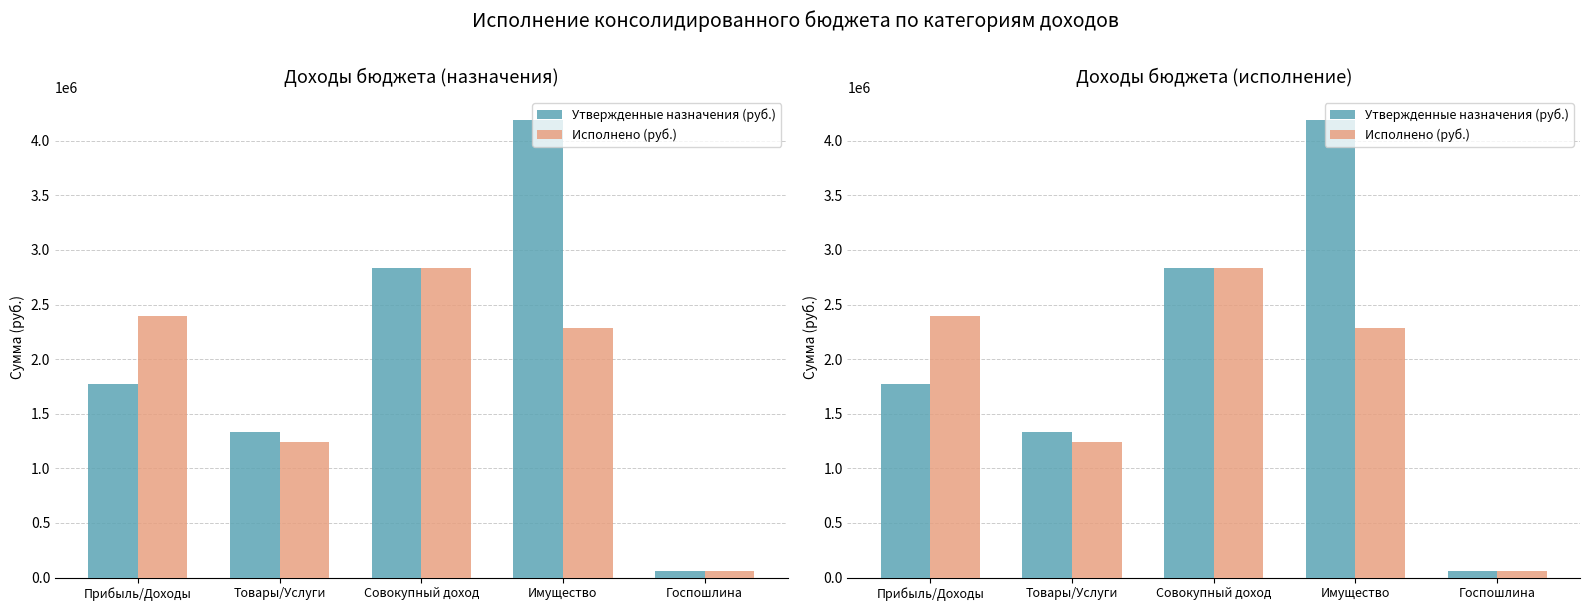

What is the total value across all series at Прибыль/Доходы?

4163547.6